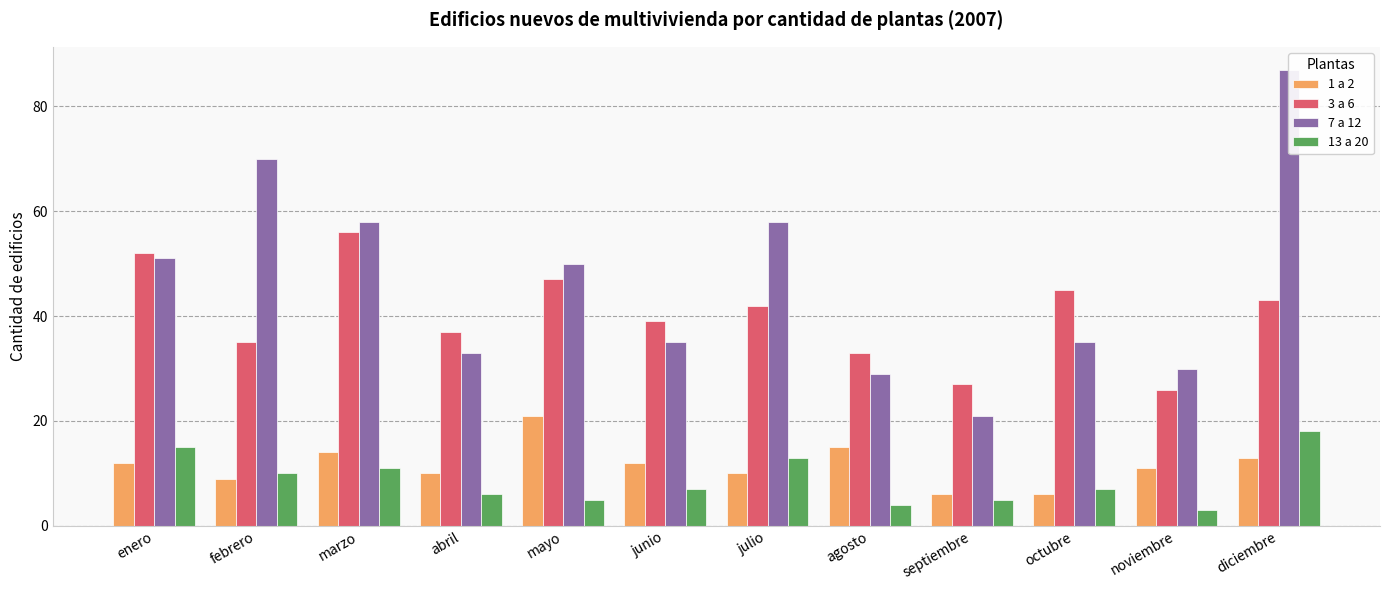

How many bars are there in total?

48